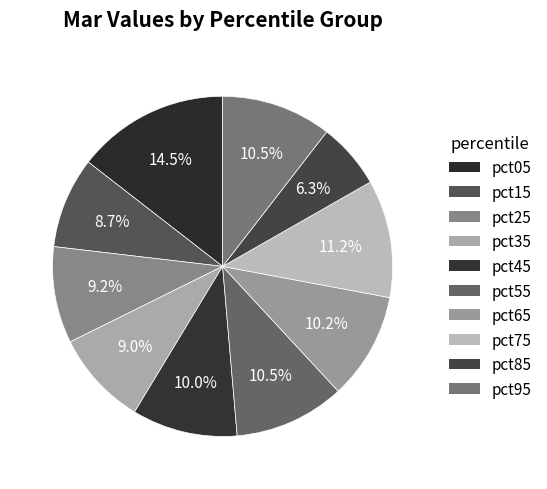

Rank the categories by value from lowest to highest.

pct85, pct15, pct35, pct25, pct45, pct65, pct95, pct55, pct75, pct05